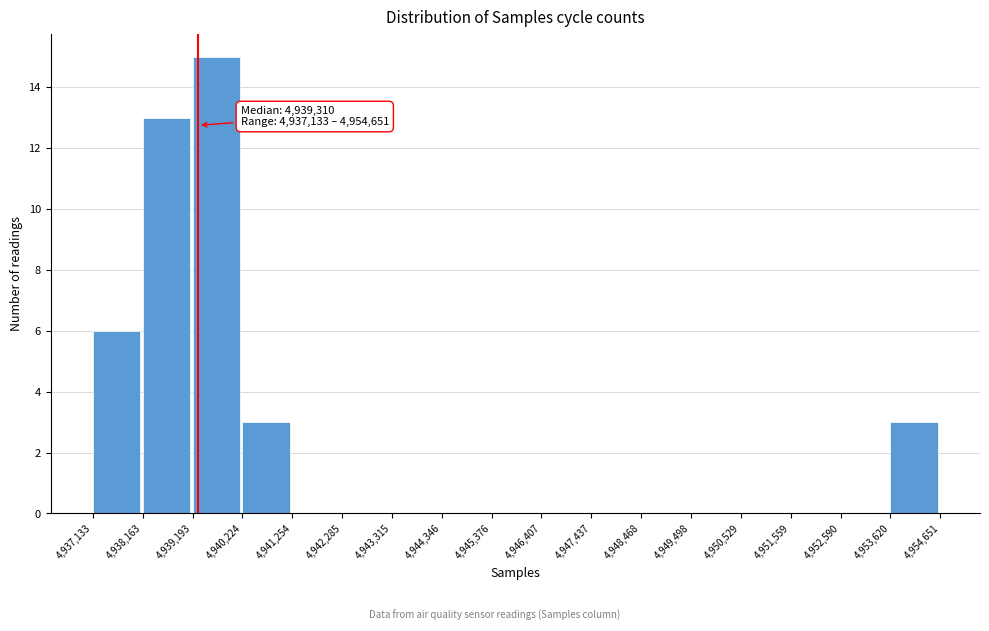

Which range on the x-axis has the tallest bar?

4,939,193 to 4,940,224